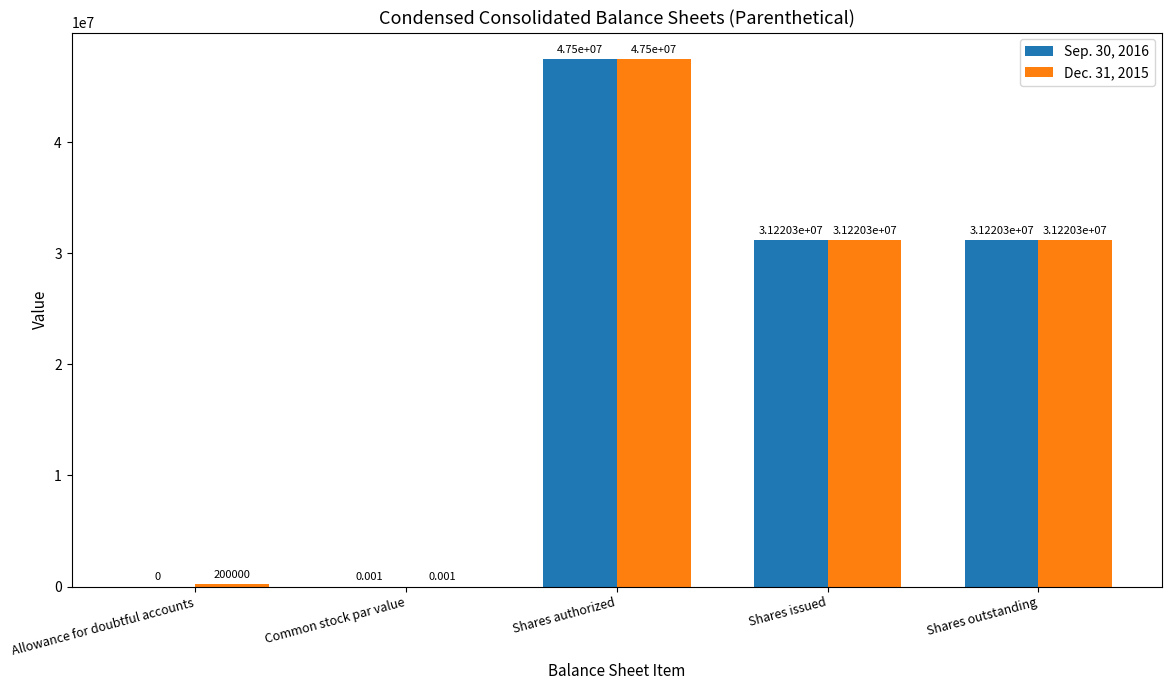

What are all the series names shown in the legend?

Sep. 30, 2016, Dec. 31, 2015